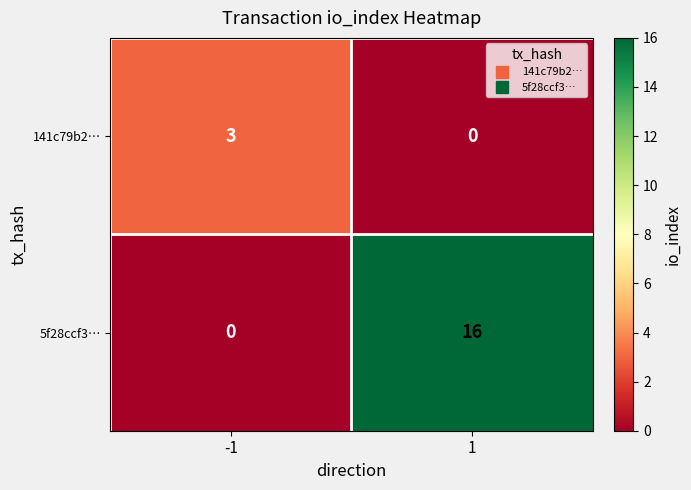

The value of 5f28ccf3… at 1 is 16. True or false?

True